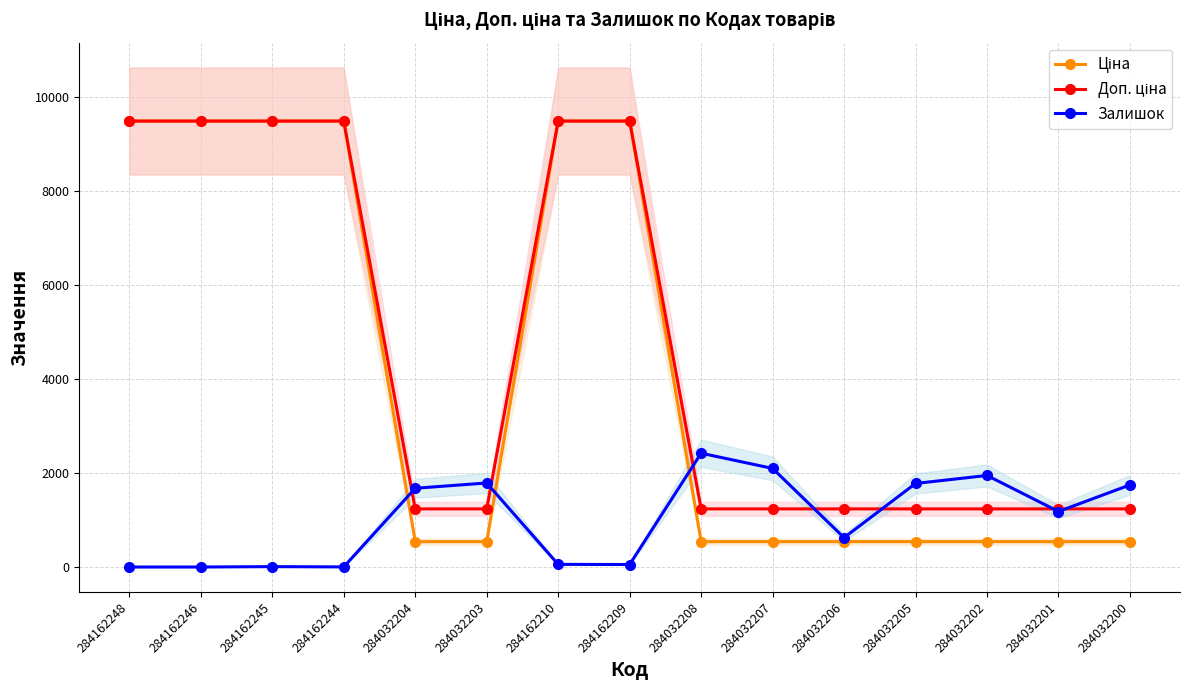

At which category is the sum across all series the highest?

284162210